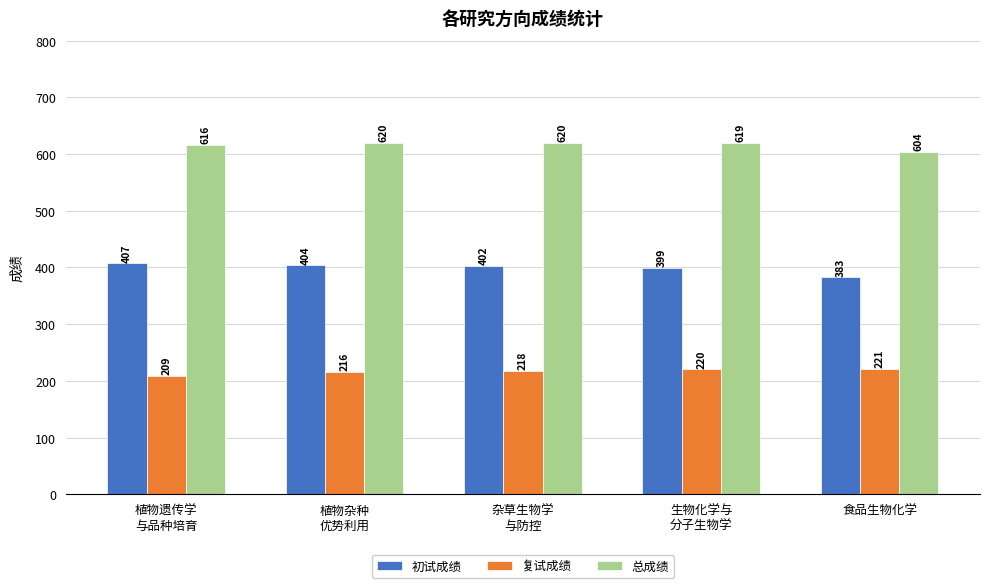

Which category has the lowest value across all series?

植物遗传学
与品种培育